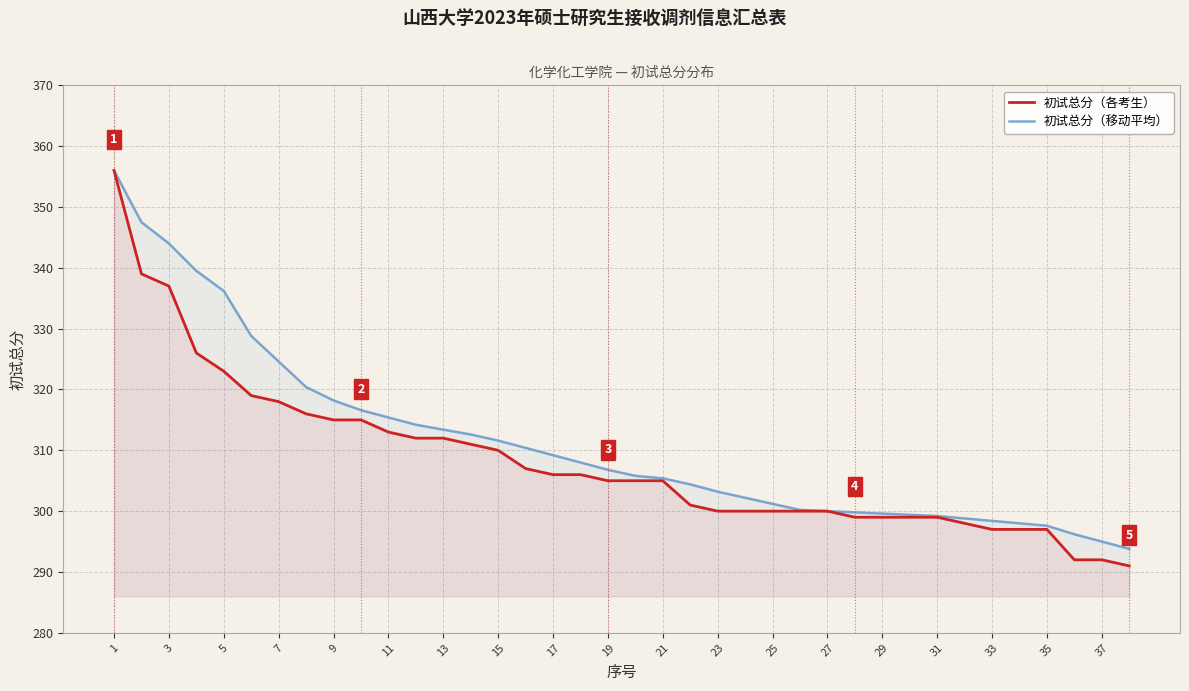

How many distinct data groups are displayed?

2